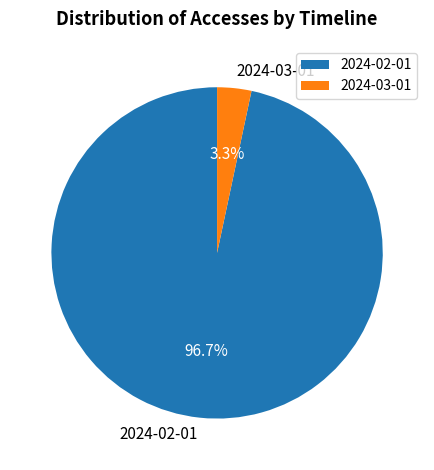

True or false: 2024-03-01 accounts for 3% of the total.

True